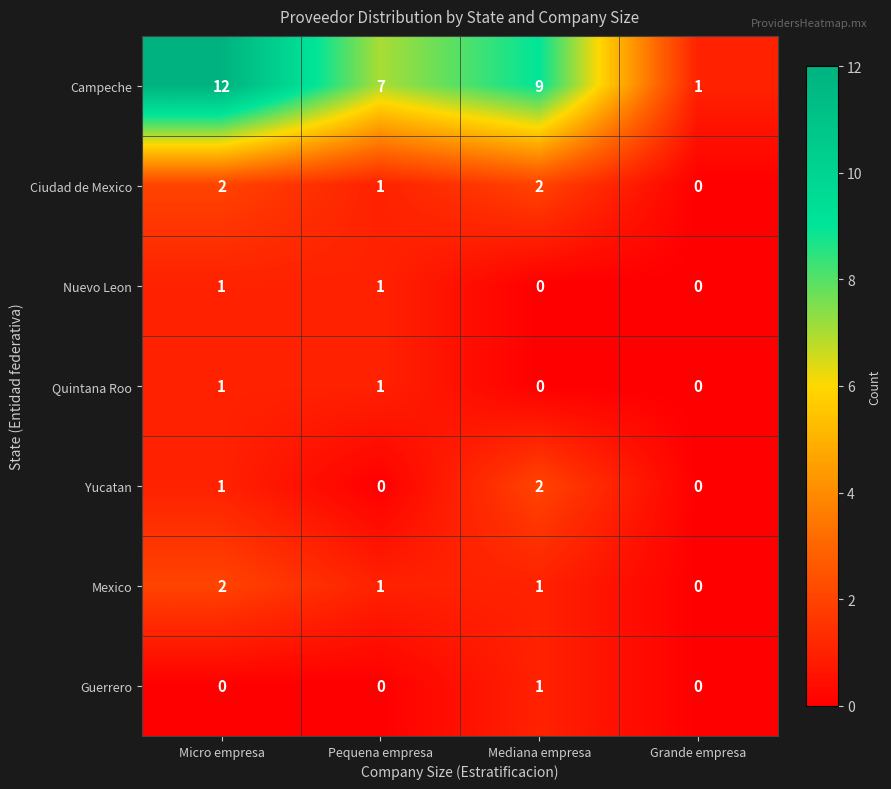

At which label is Ciudad de Mexico closest to 1?

Pequena empresa